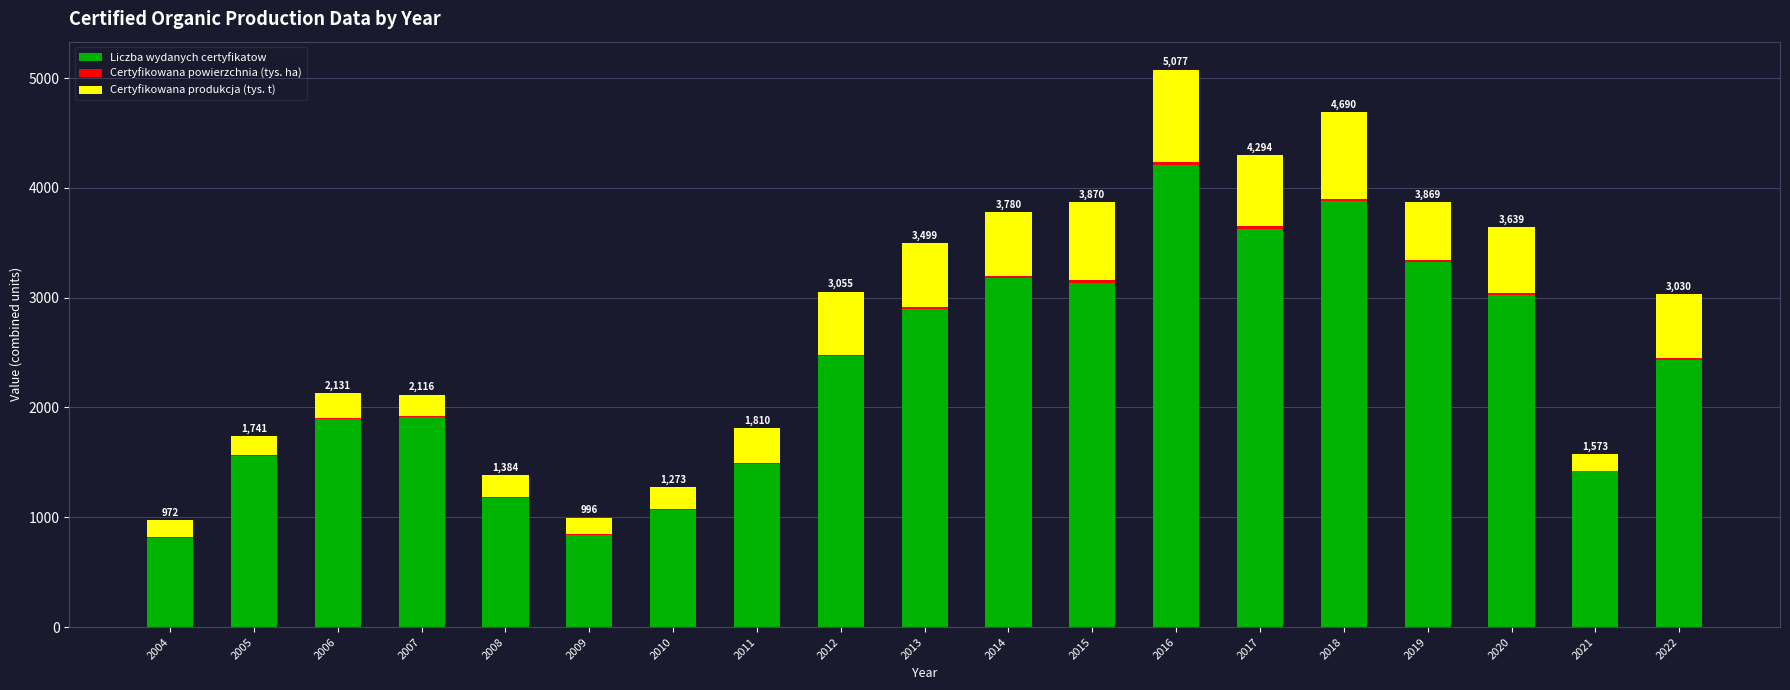

What is the highest value of the Liczba wydanych certyfikatow series?

4207.0